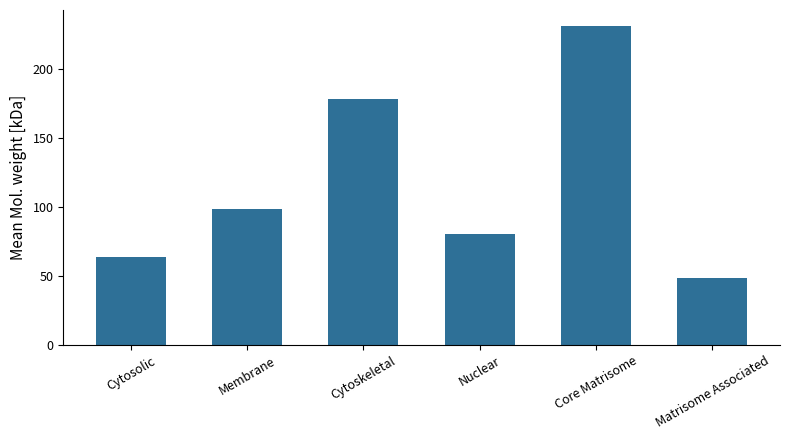

What is the sum of all values?

699.9